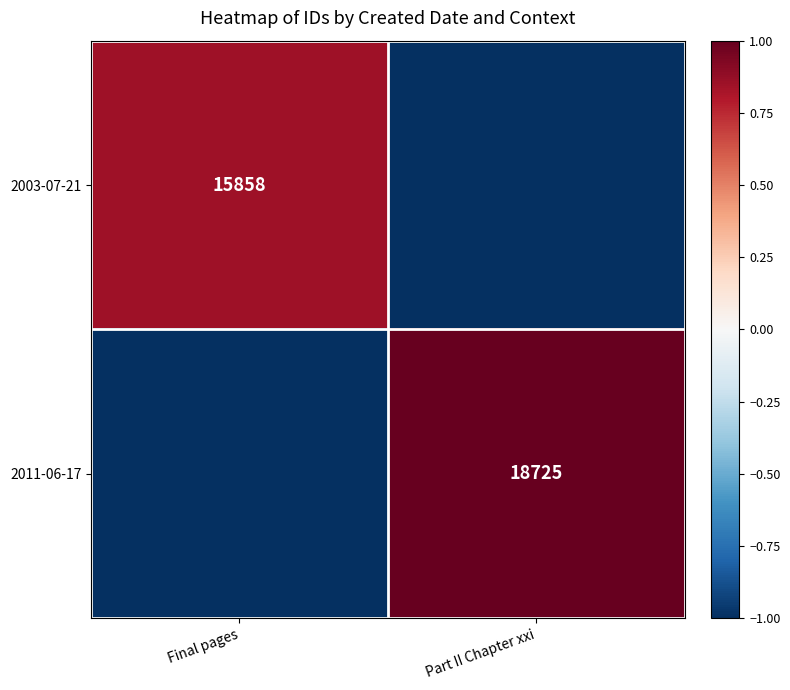

The 2011-06-17 series shows -0.5 at Final pages. True or false?

False